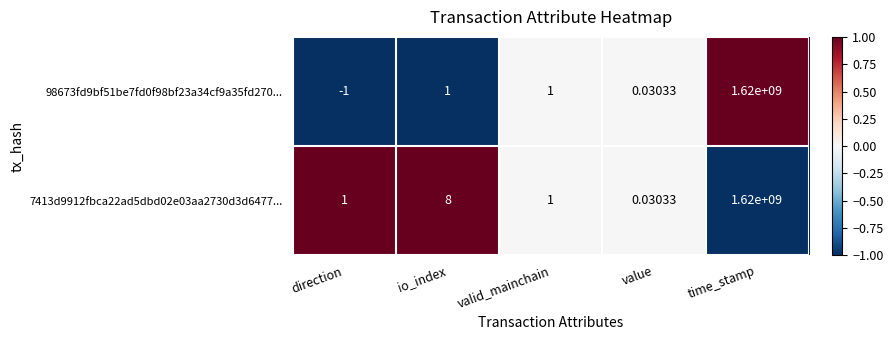

Which category has the highest value across all series?

time_stamp